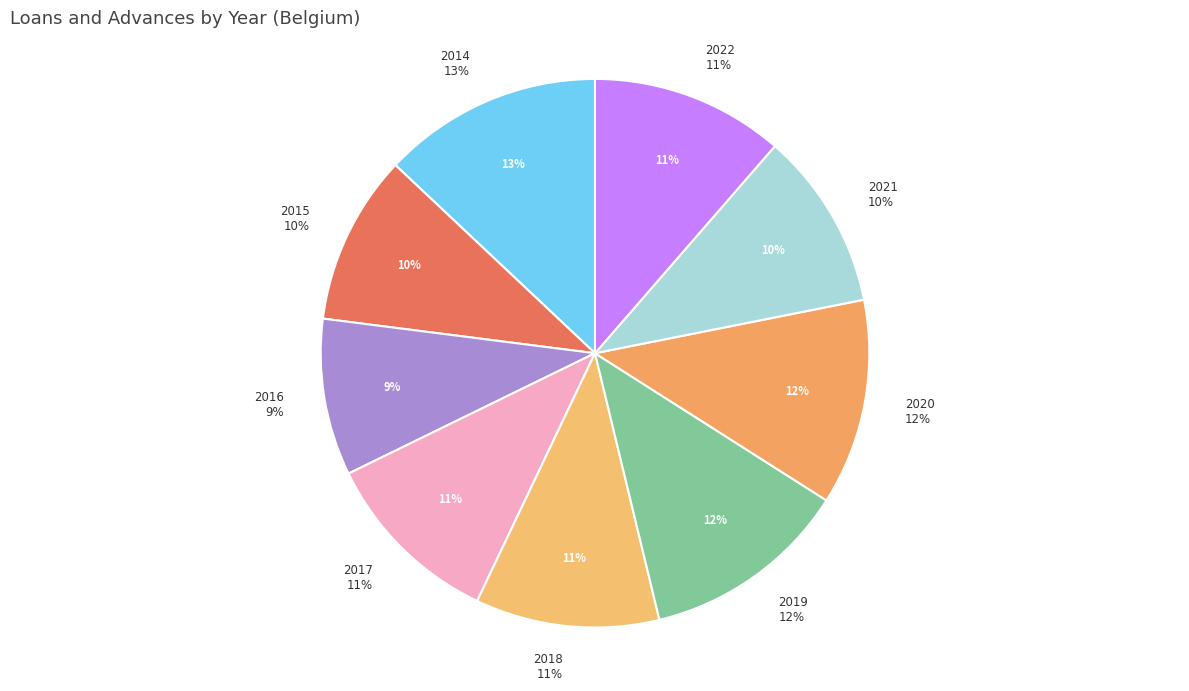

To the nearest percent, what portion does 2017 represent?

11%